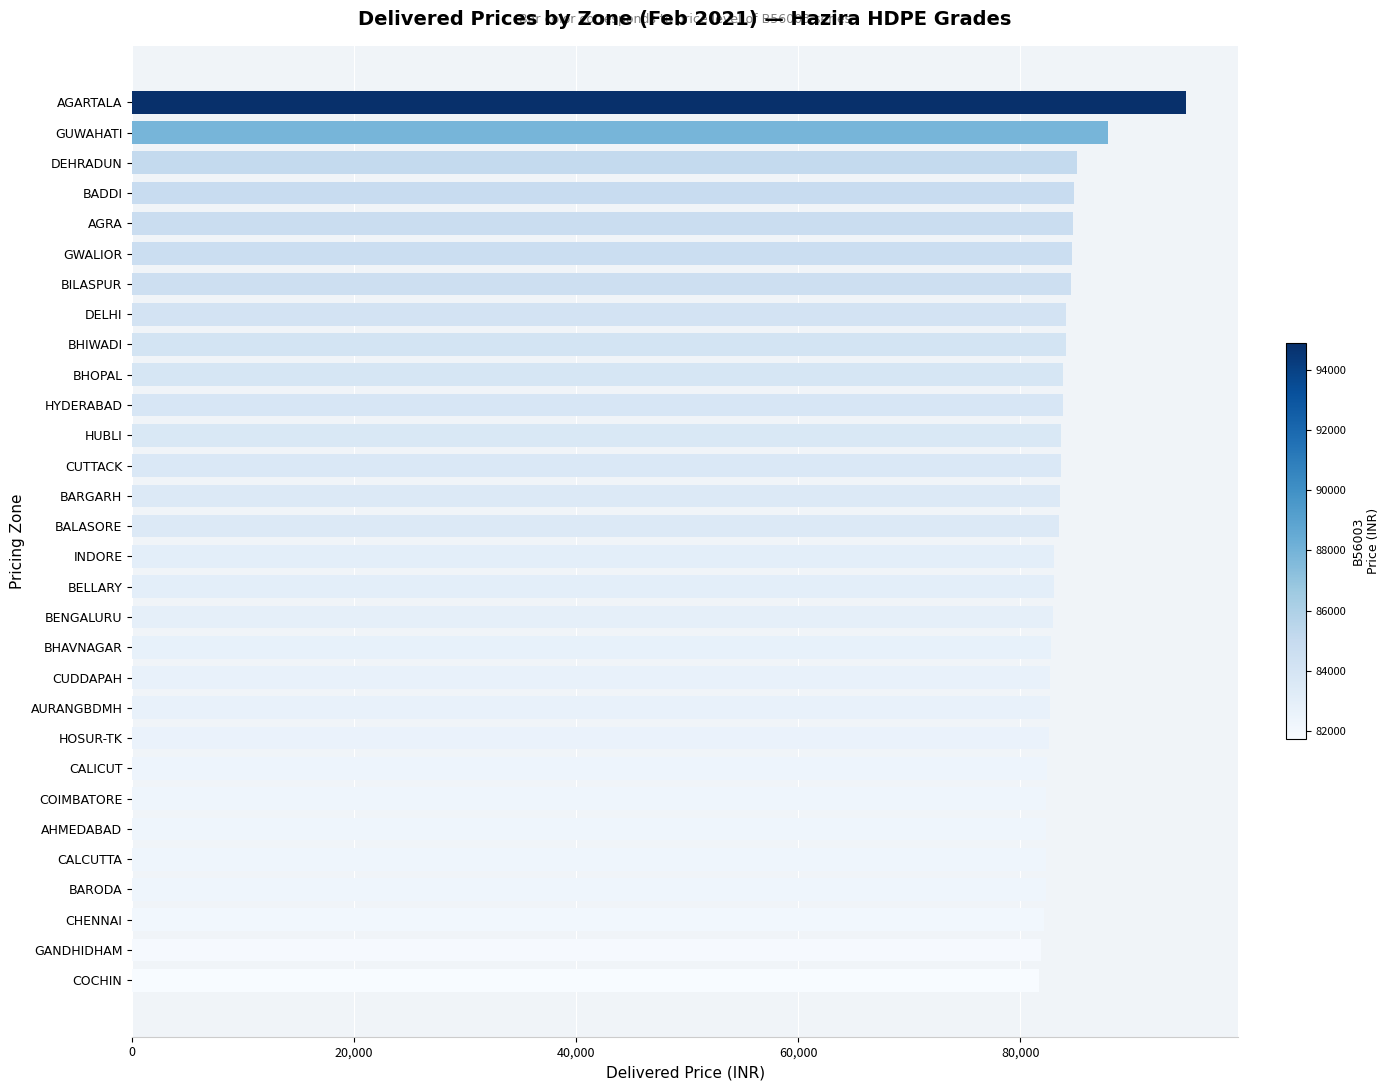

What is the sum of all values?

2514458